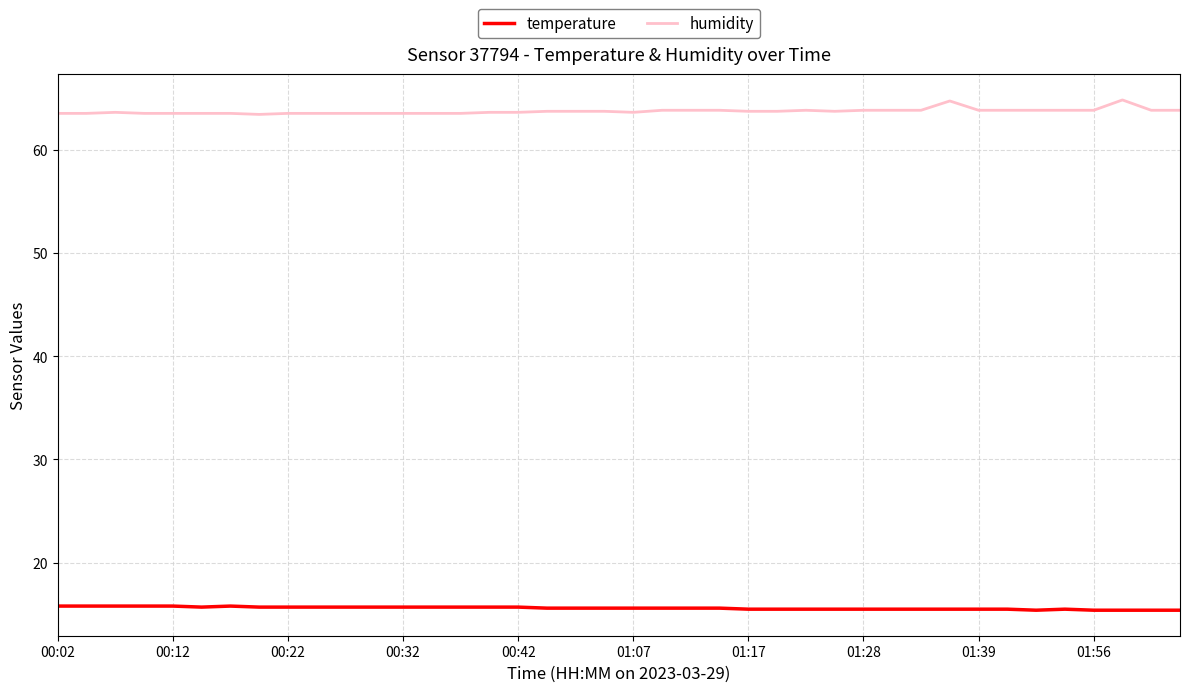

What is the difference between the maximum and minimum values in the humidity series?

1.4